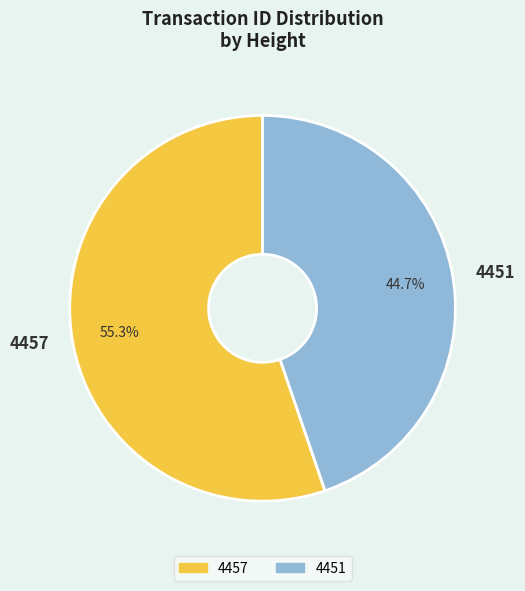

To the nearest percent, what percentage of the pie is 4451?

45%